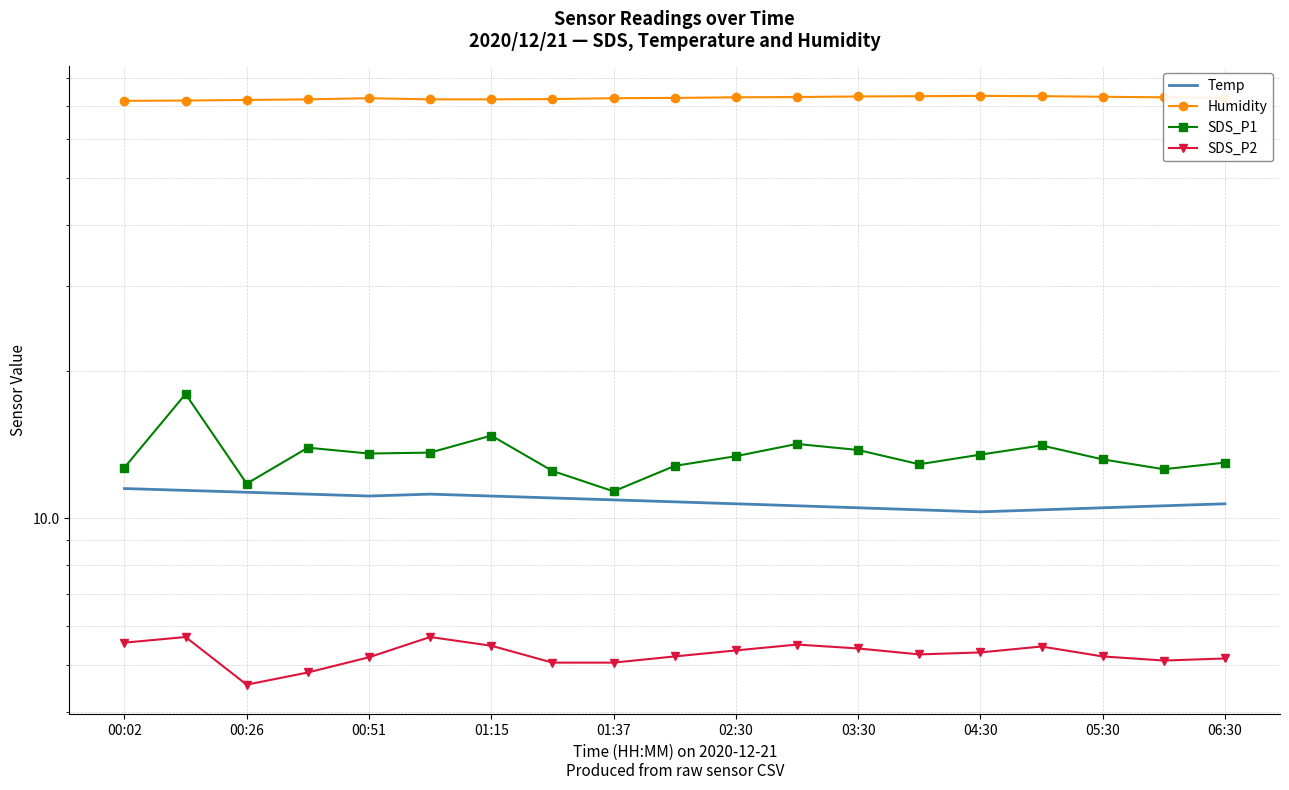

Which has a higher value, 01:15 or 00:26?

00:26